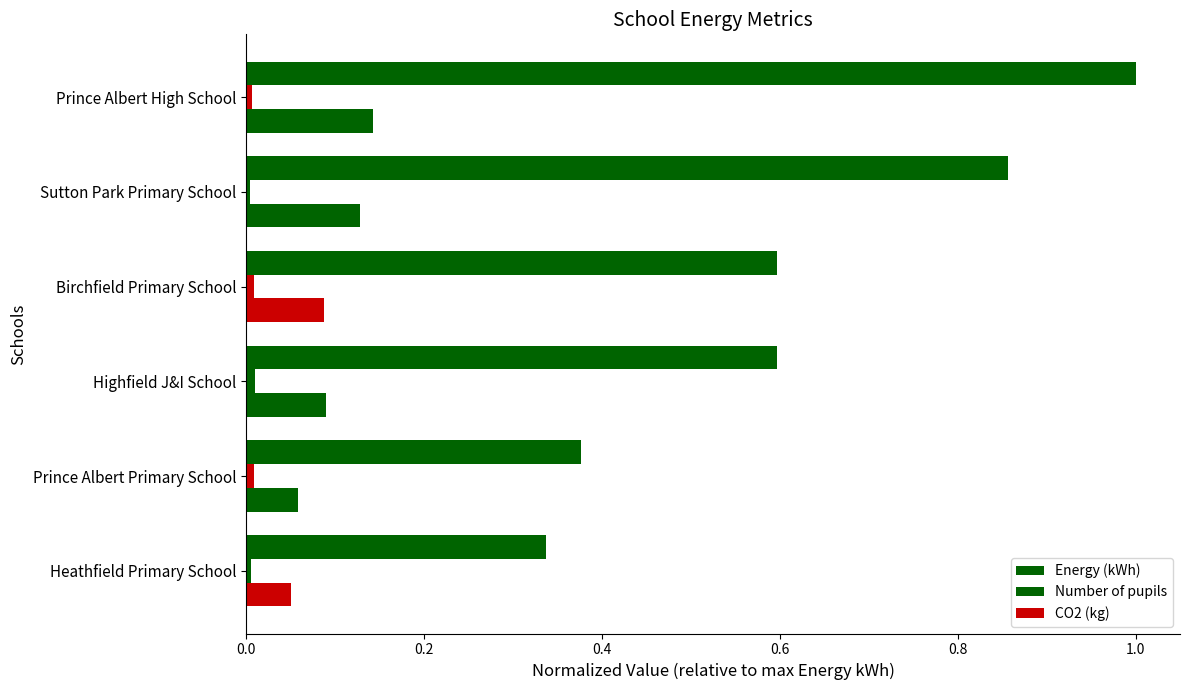

How many data points does each series have?

6